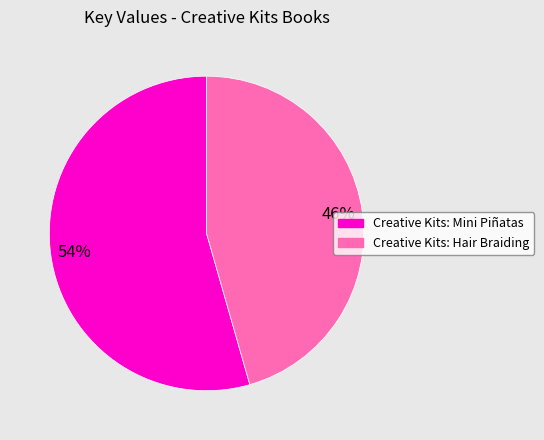

Is there a majority slice in this chart?

Yes